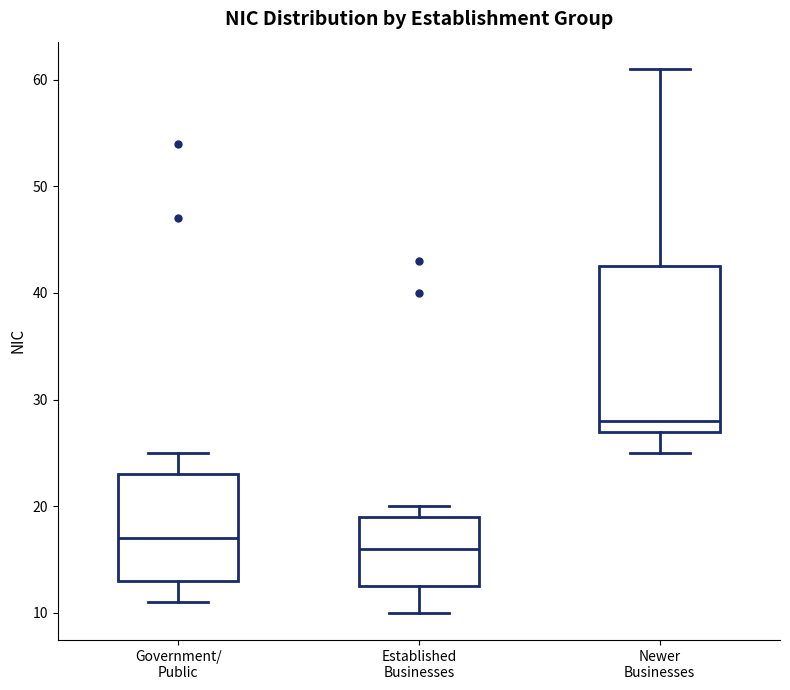

Which box has the lowest median line?

Established Businesses